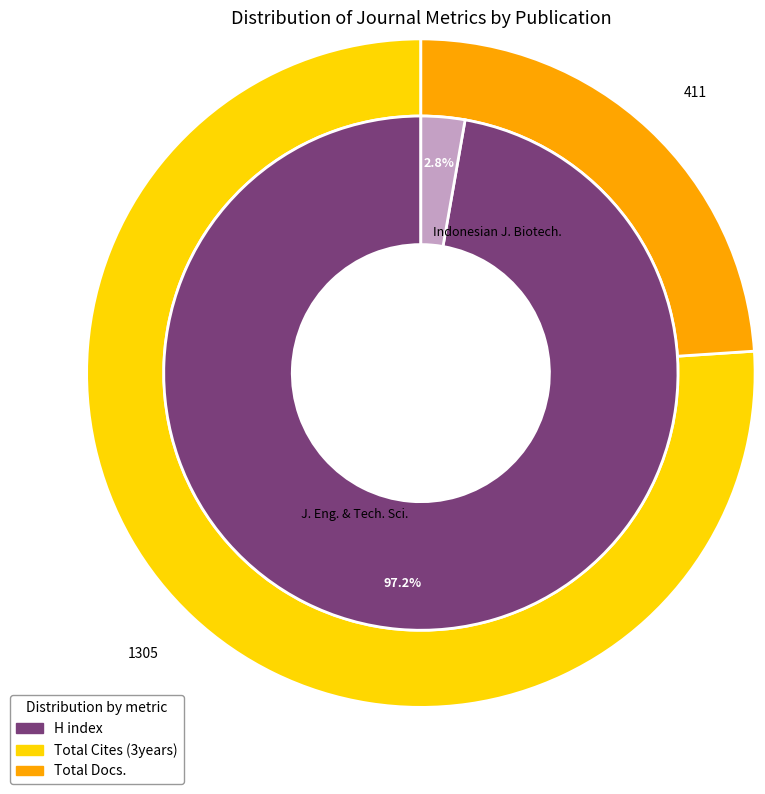

To the nearest percent, what percentage of the pie is Journal of Engineering and Technological Sciences?

97%